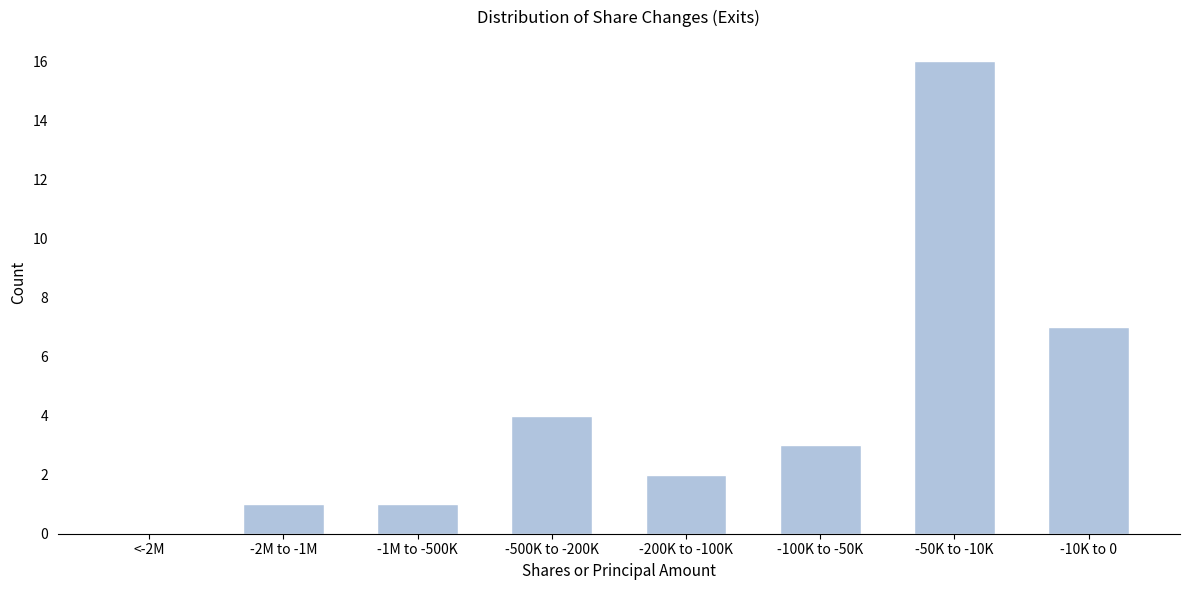

Reading left to right, list all the values displayed in this chart.

<-2M=0	-2M to -1M=1	-1M to -500K=1	-500K to -200K=4	-200K to -100K=2	-100K to -50K=3	-50K to -10K=16	-10K to 0=7